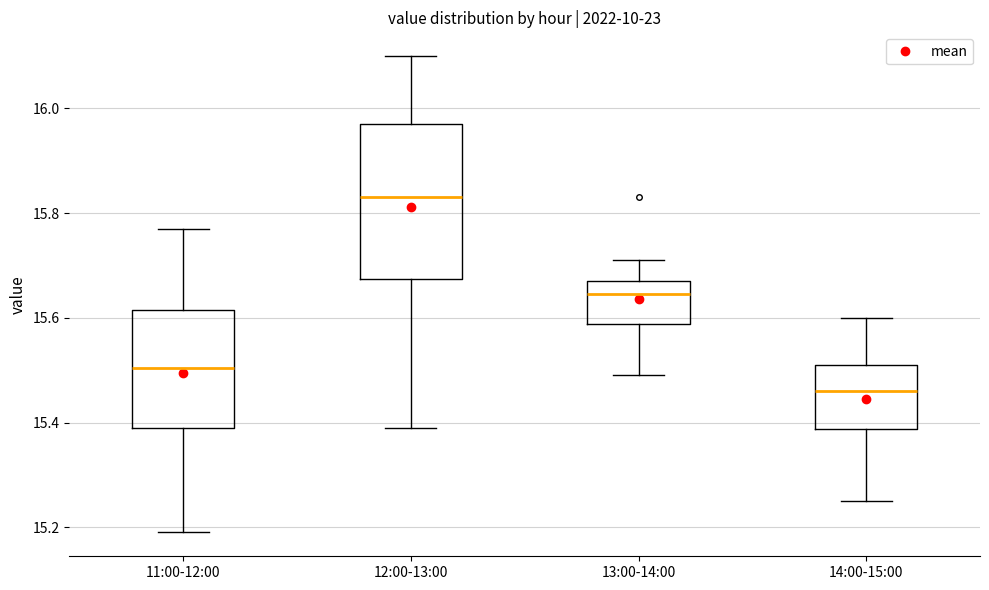

Comparing the boxes themselves (not the whiskers), which one is the tallest?

12:00-13:00